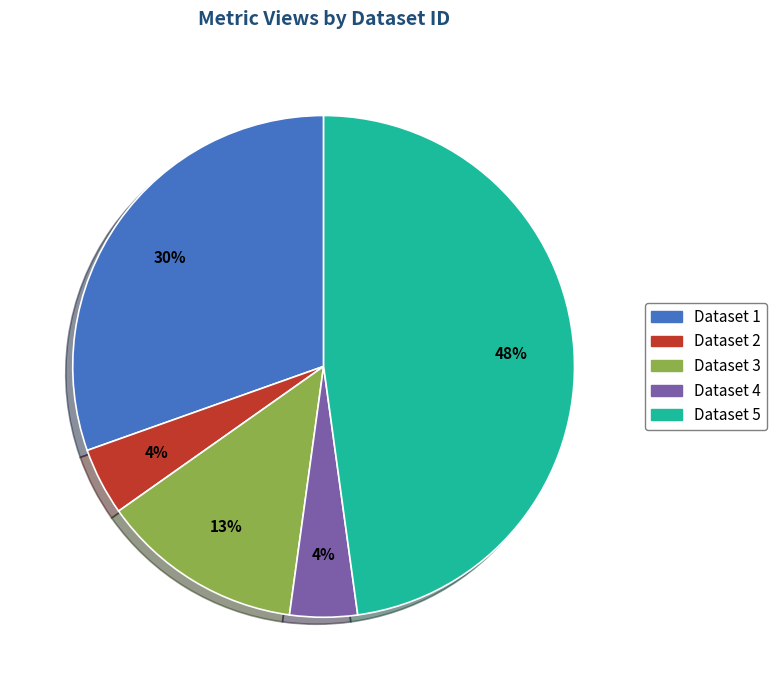

Is the sum of Dataset 2 and Dataset 5 greater than half?

Yes